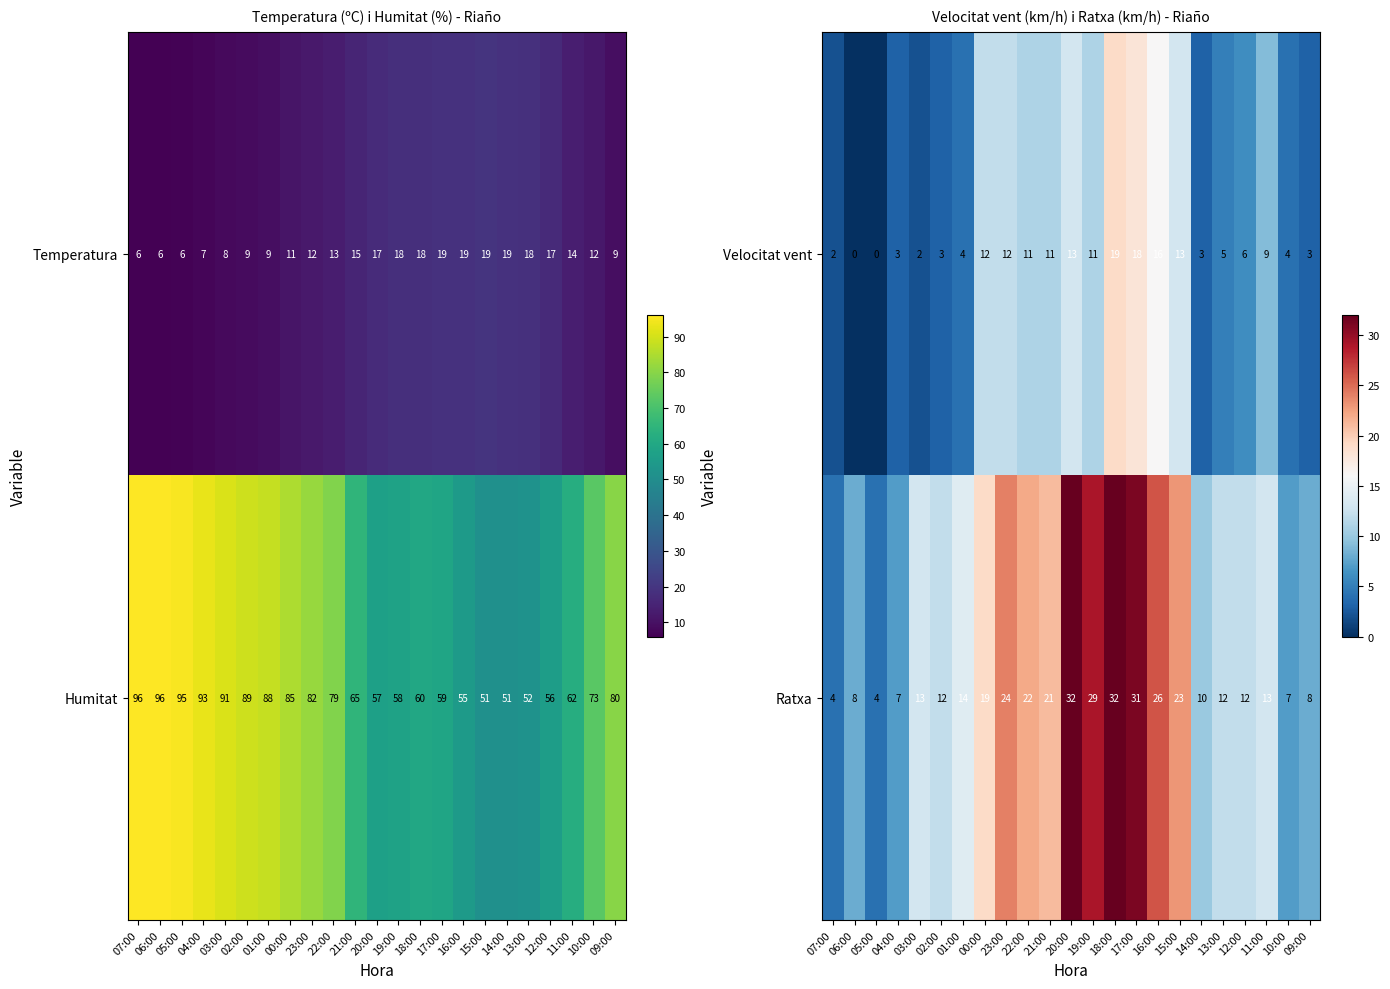

The Ratxa series shows 3 at 13:00. True or false?

False